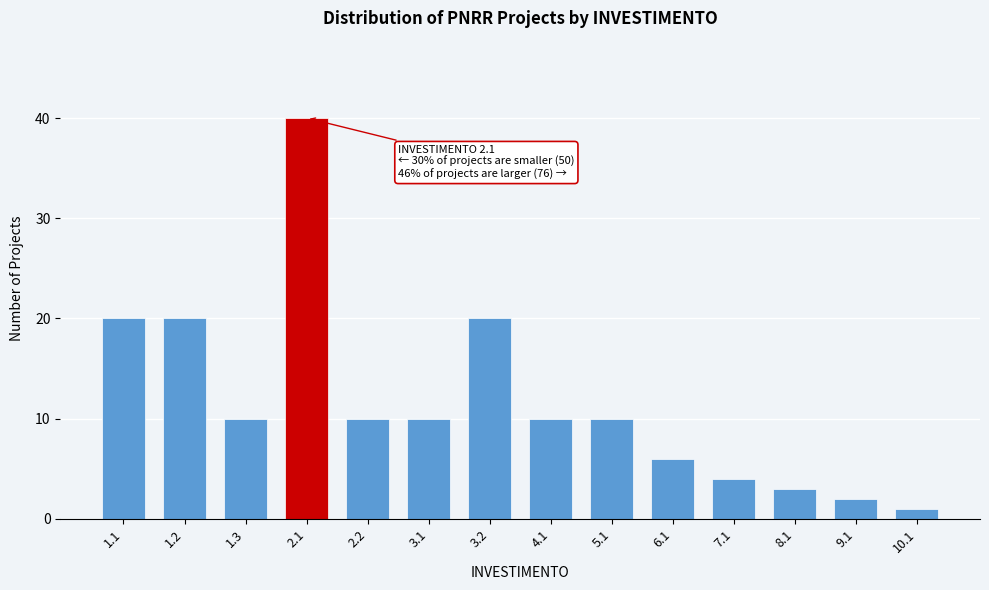

Reading left to right, transcribe all the data shown in this chart.

20	20	10	40	10	10	20	10	10	6	4	3	2	1